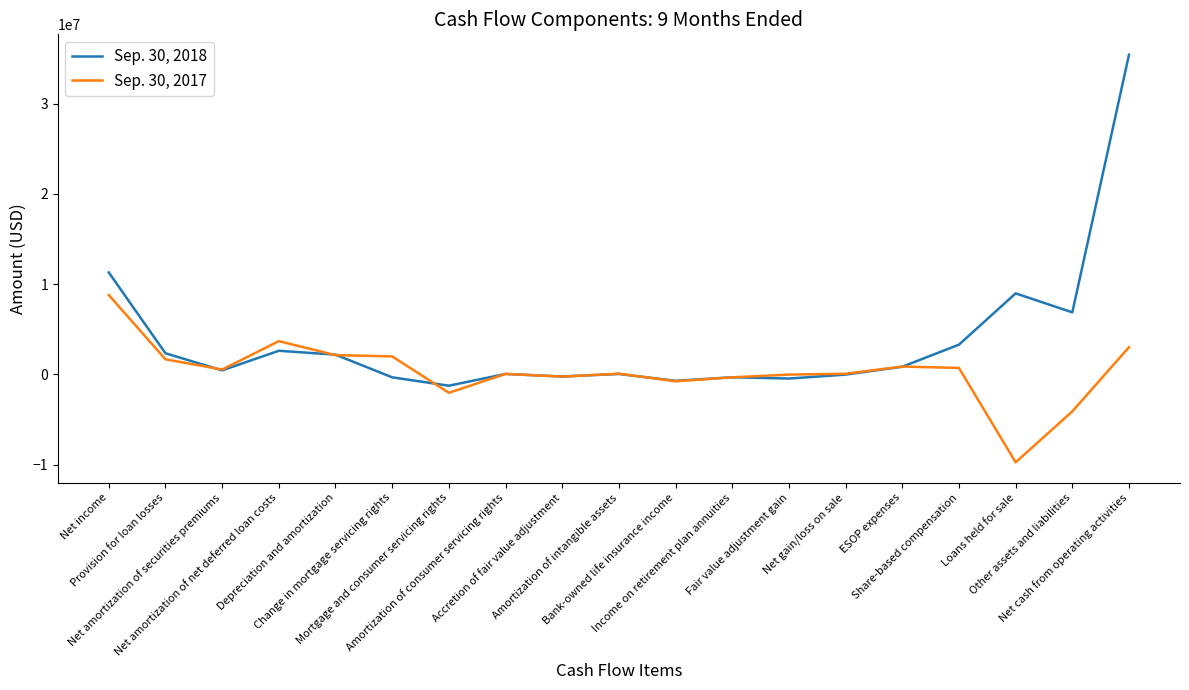

After their last crossing, which series has the higher values: Sep. 30, 2018 or Sep. 30, 2017?

Sep. 30, 2018